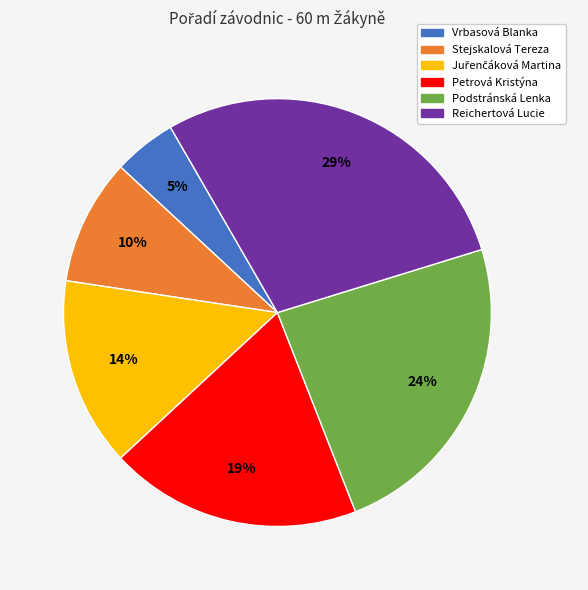

True or false: Reichertová Lucie accounts for 35% of the total.

False